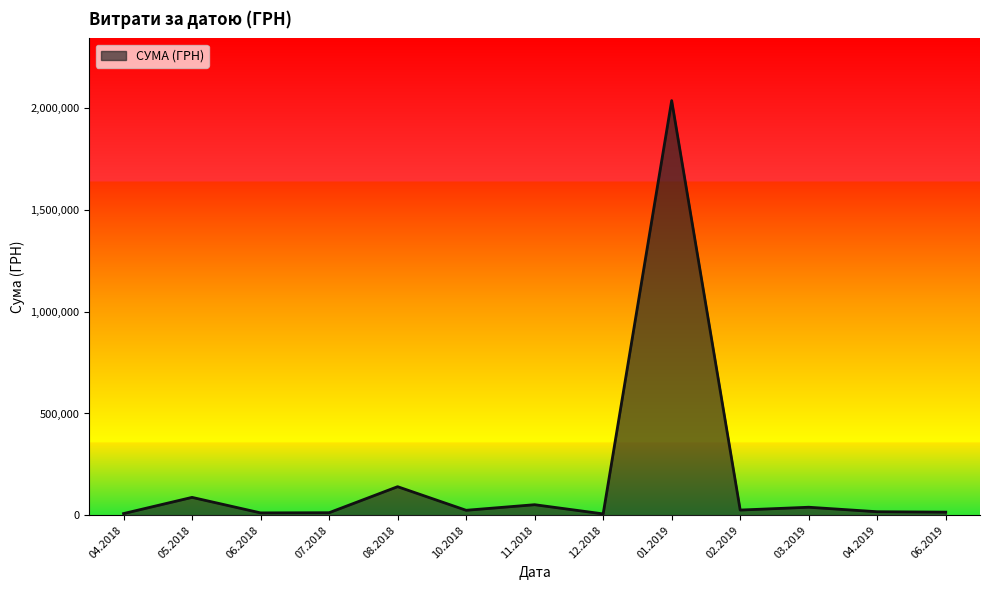

Approximately how many times larger is the value at 05.2018 compared to 08.2018?

0.6